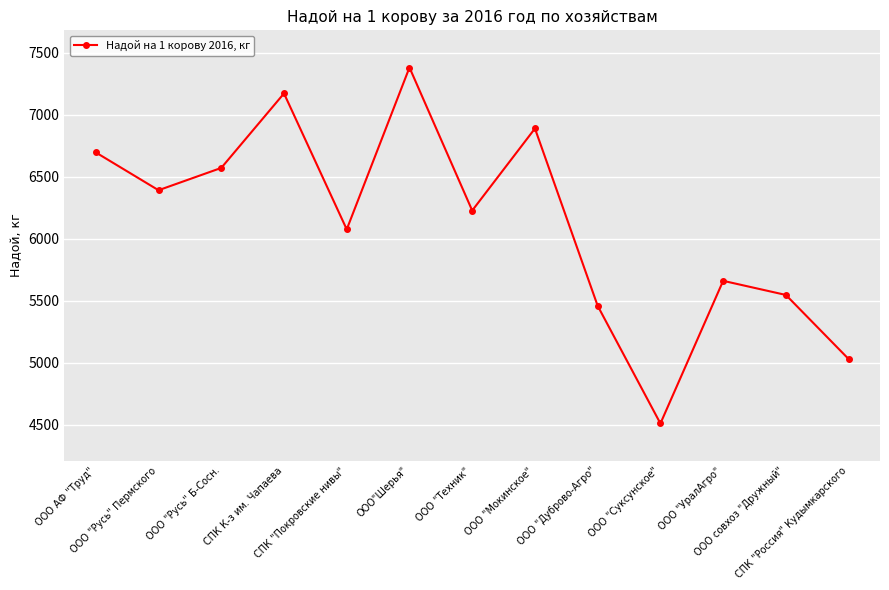

What position from the right is СПК "Покровские нивы"?

9